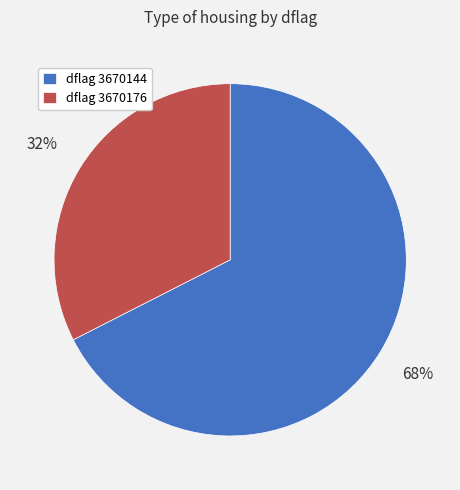

Rank the categories by value from highest to lowest.

dflag 3670144, dflag 3670176